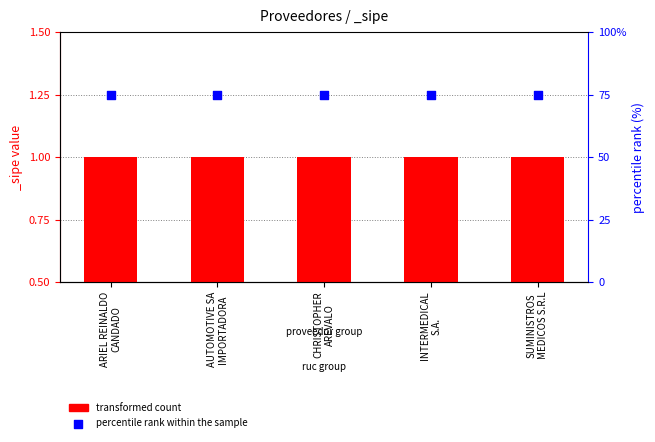

What are all the series names shown in the legend?

transformed count, percentile rank within the sample